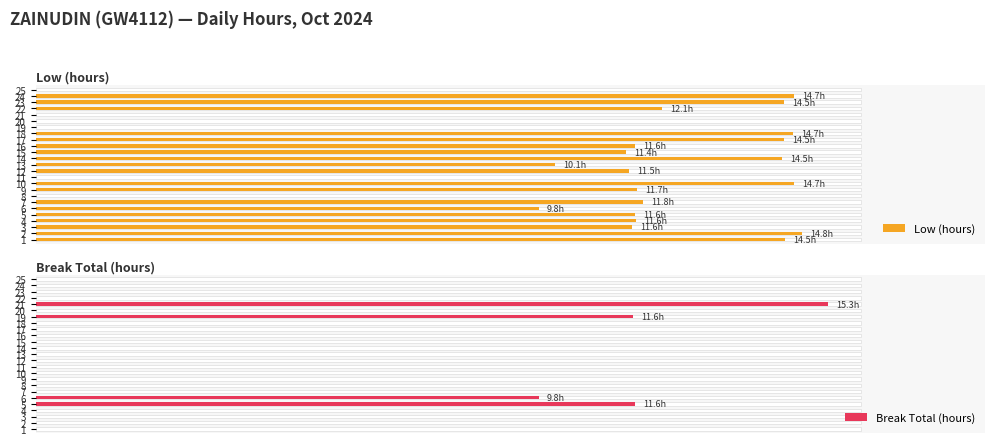

How many categories are shown in the chart?

25